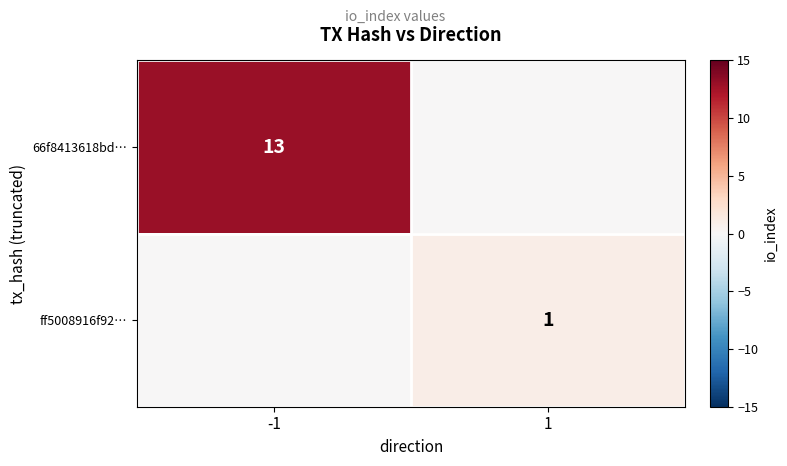

At how many categories does at least one series exceed 7?

1